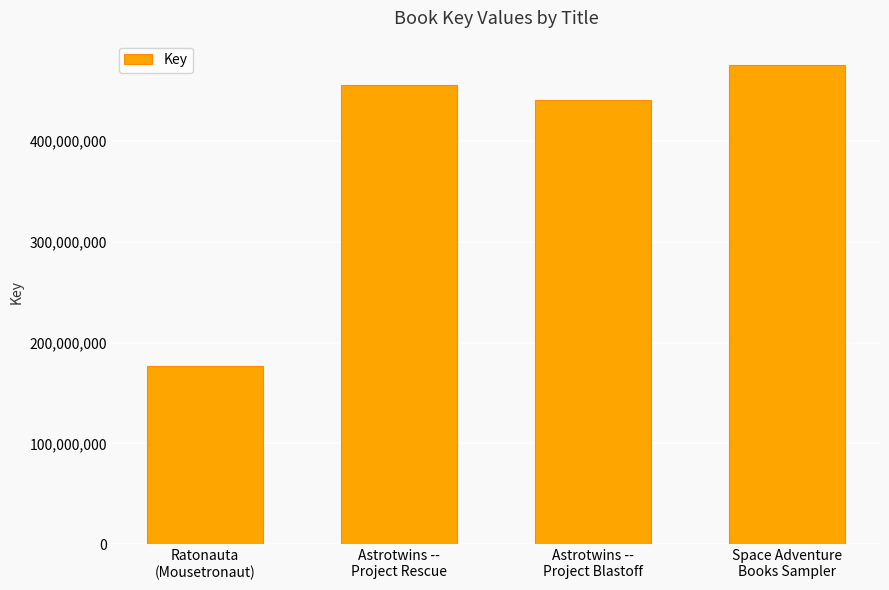

What is the value of the 3rd bar from the left?

440382866